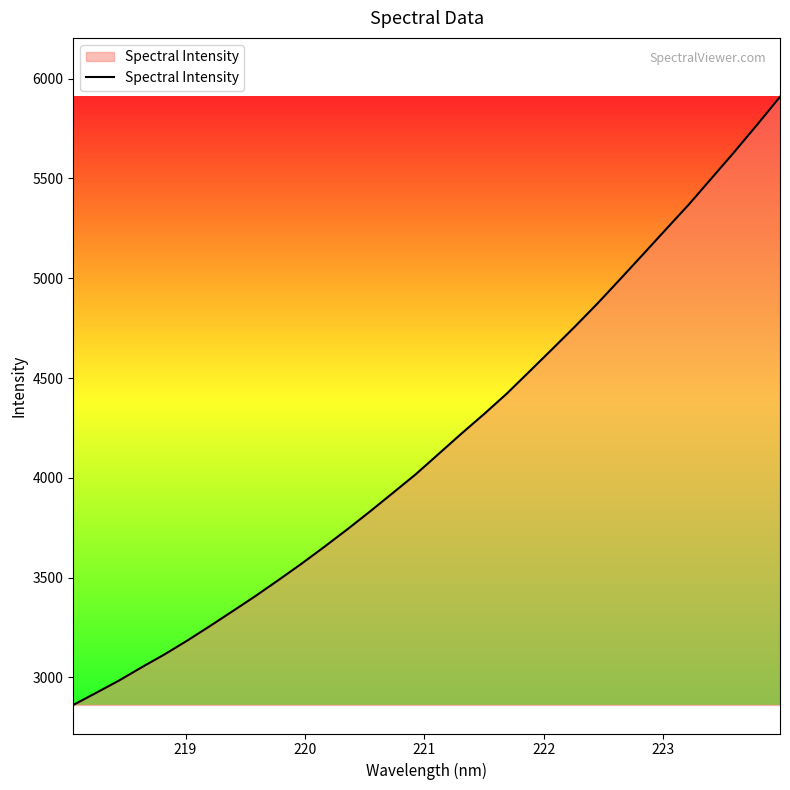

What is the smallest value displayed?

2861.7